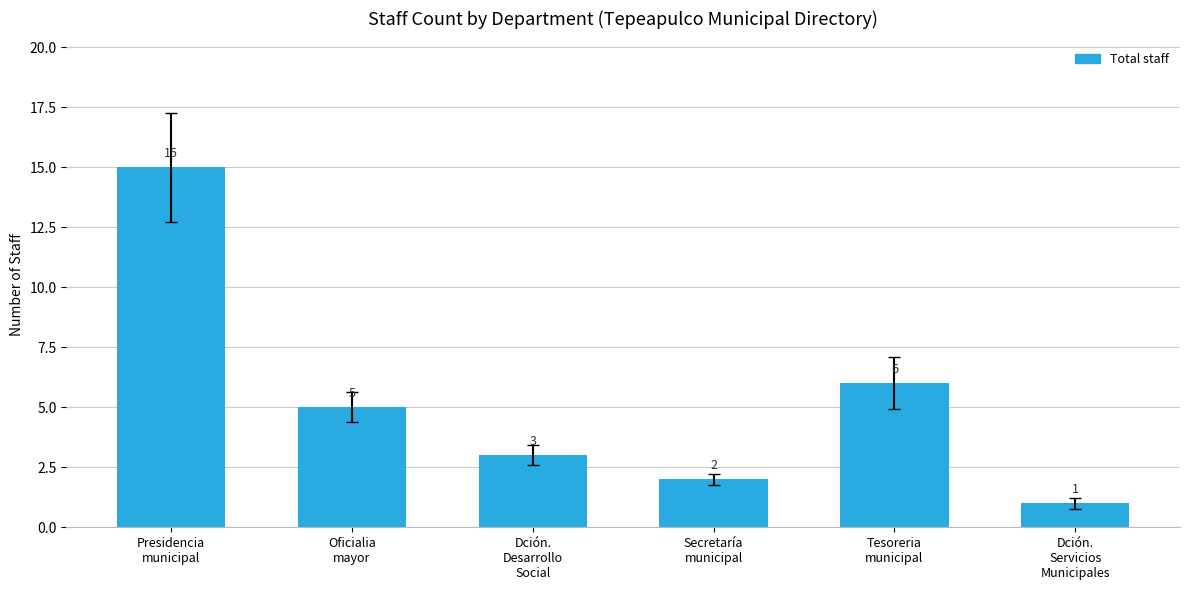

Reading left to right, what are all the values shown in this chart?

Presidencia
municipal=15	Oficialia
mayor=5	Dción.
Desarrollo
Social=3	Secretaría
municipal=2	Tesoreria
municipal=6	Dción.
Servicios
Municipales=1